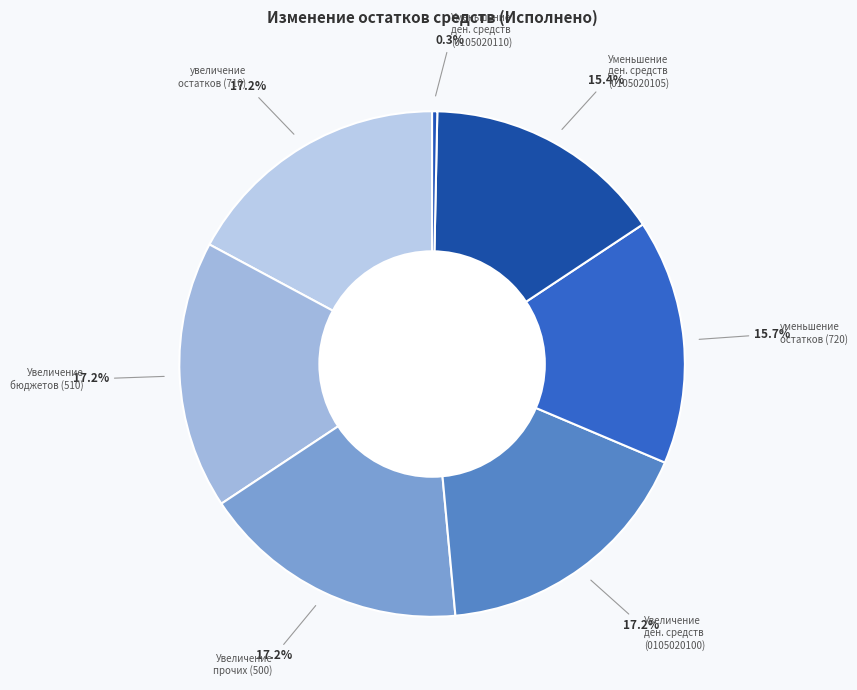

Is there any slice that represents more than half of the pie?

No